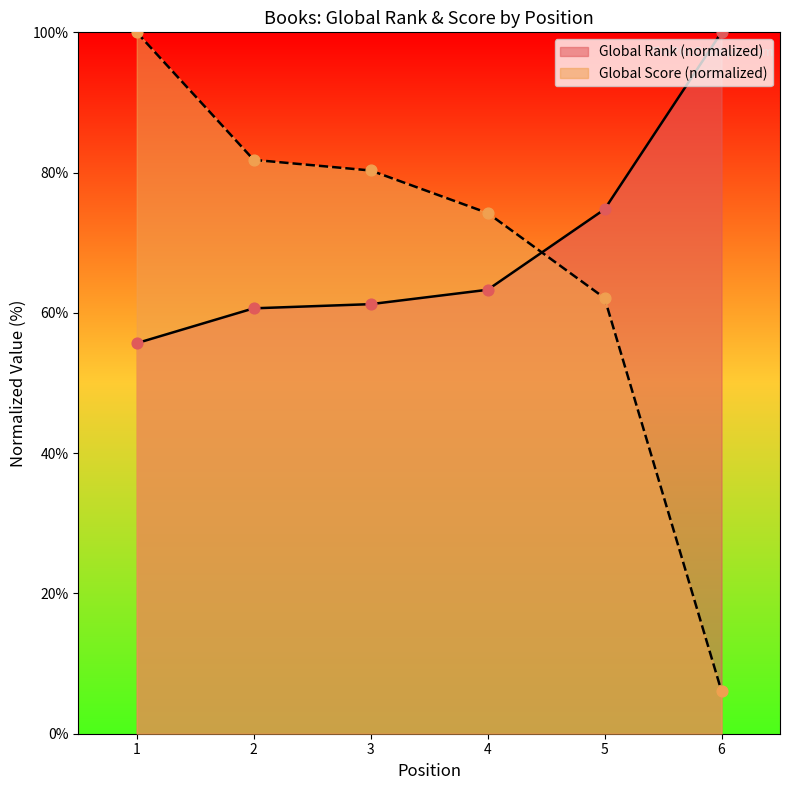

Which series reaches the minimum Y coordinate?

Global Score